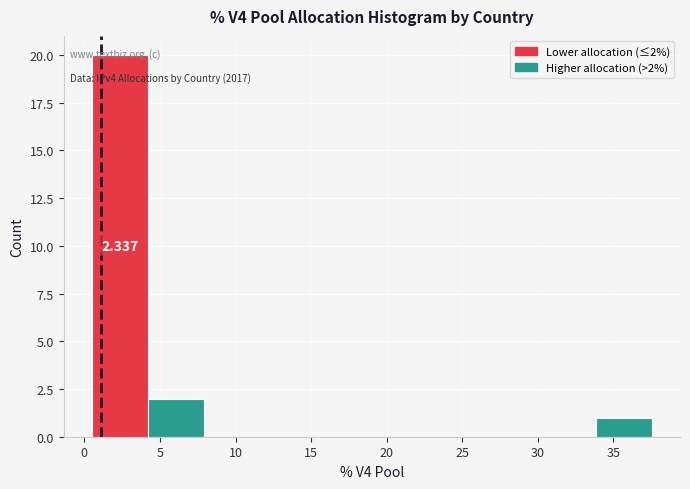

Which range on the x-axis has the tallest bar?

0.5 to 4.0